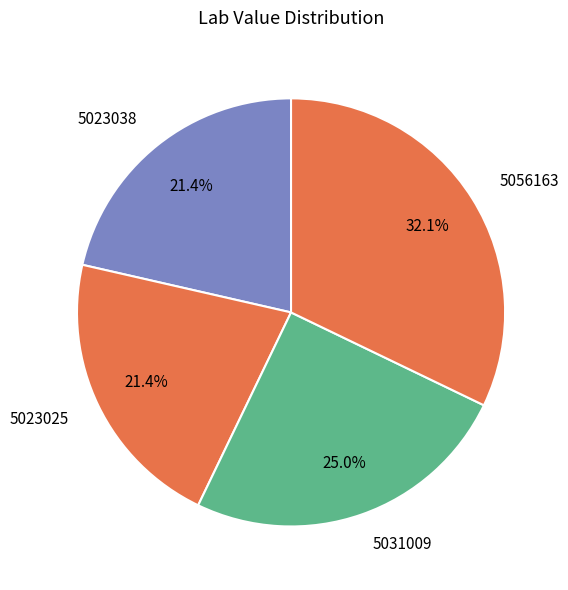

To the nearest percent, what is the difference between the 5056163 and 5023038 slice percentages?

11%